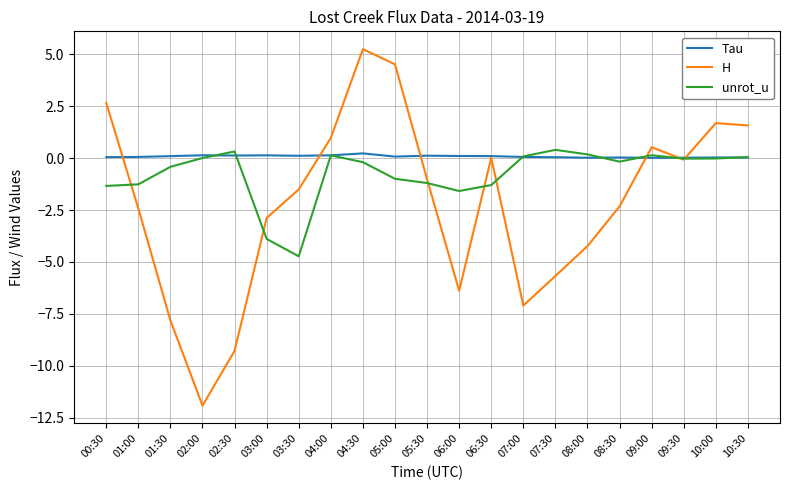

Which series has the largest total across all categories?

Tau